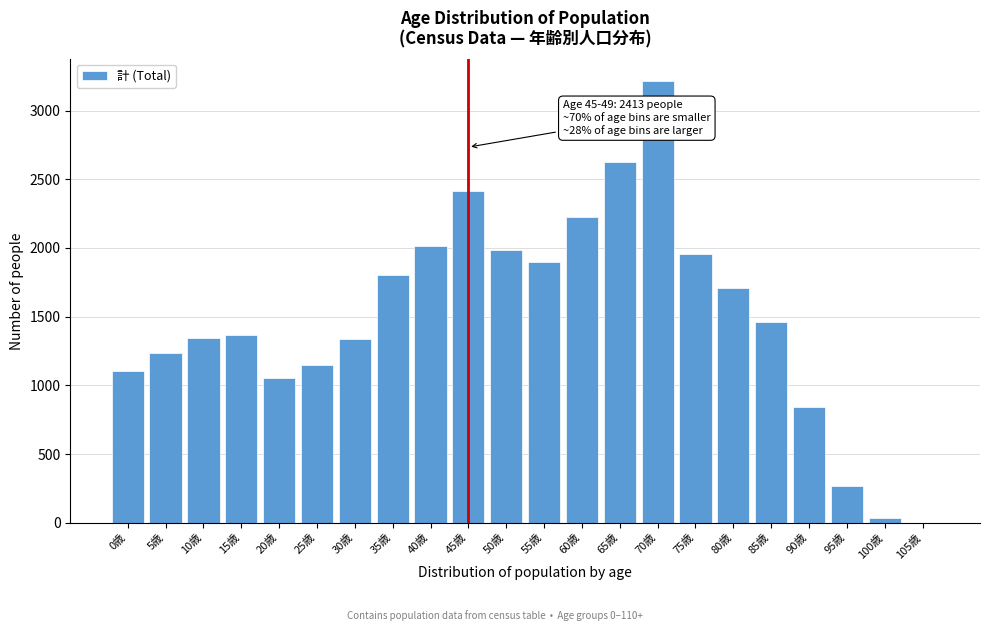

What is the maximum value shown in the chart?

3216